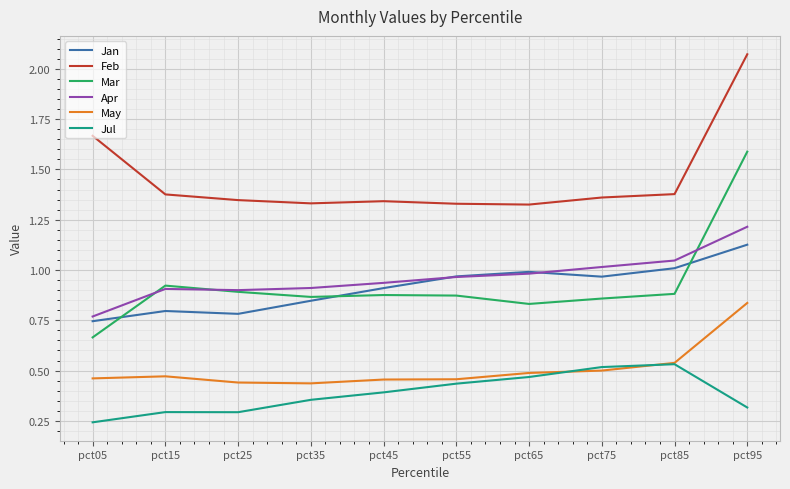

Which series has the widest spread of values?

Mar